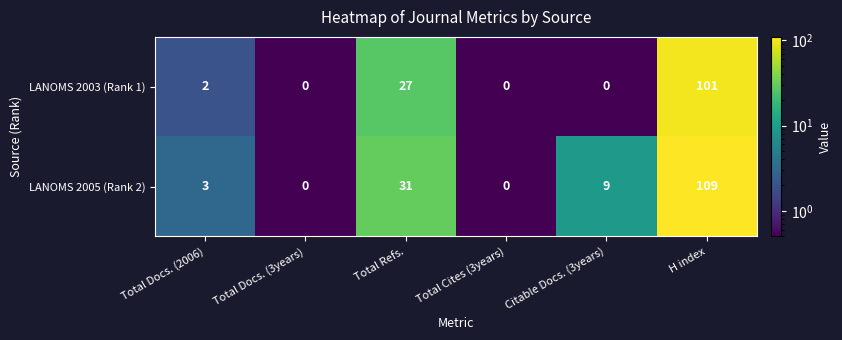

Reading left to right, what are all the values shown in this chart?

LANOMS 2003 (Rank 1): Total Docs. (2006)=2	Total Docs. (3years)=0	Total Refs.=27	Total Cites (3years)=0	Citable Docs. (3years)=0	H index=101
LANOMS 2005 (Rank 2): Total Docs. (2006)=3	Total Docs. (3years)=0	Total Refs.=31	Total Cites (3years)=0	Citable Docs. (3years)=9	H index=109